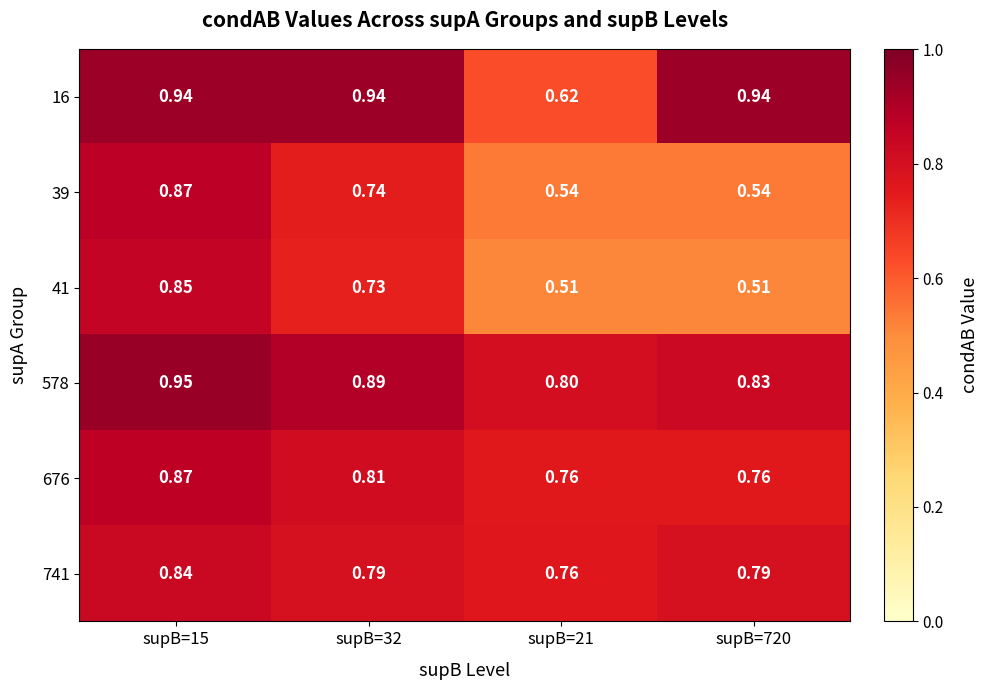

How many series are shown in this chart?

6